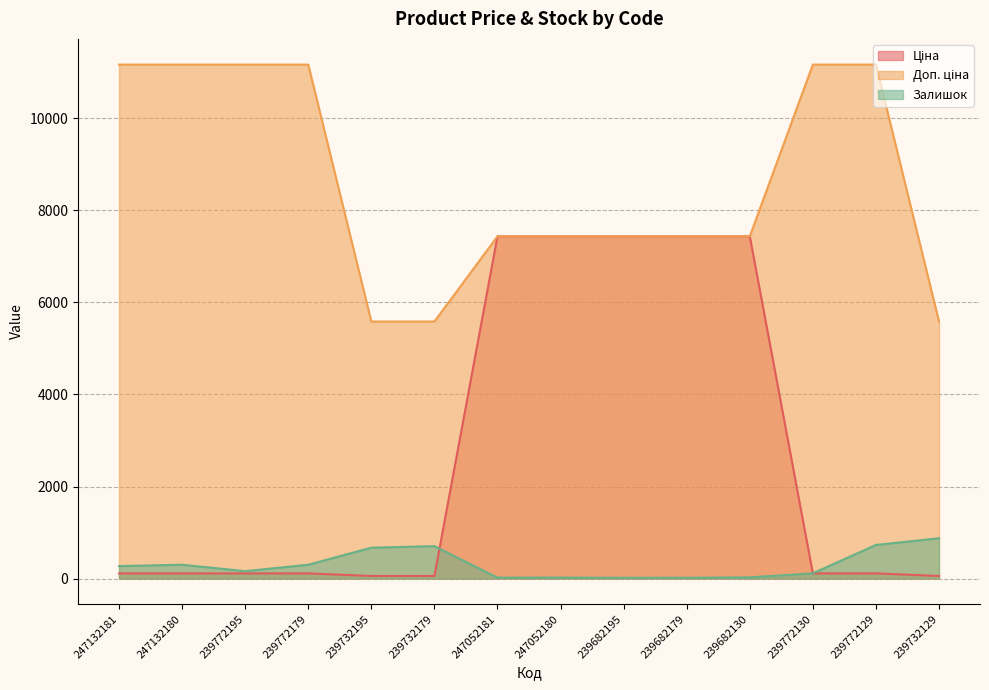

Which label corresponds to the largest value in the chart?

247132181